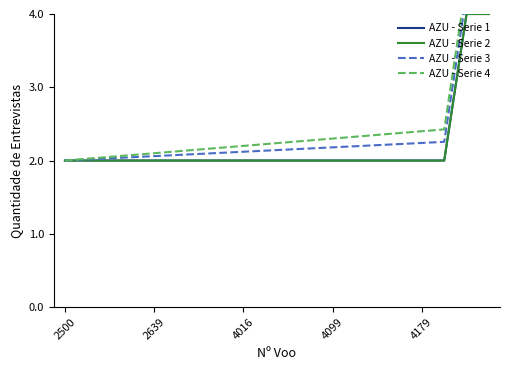

Rank the series at 5 from highest to lowest value.

AZU - Serie 4, AZU - Serie 3, AZU - Serie 1, AZU - Serie 2